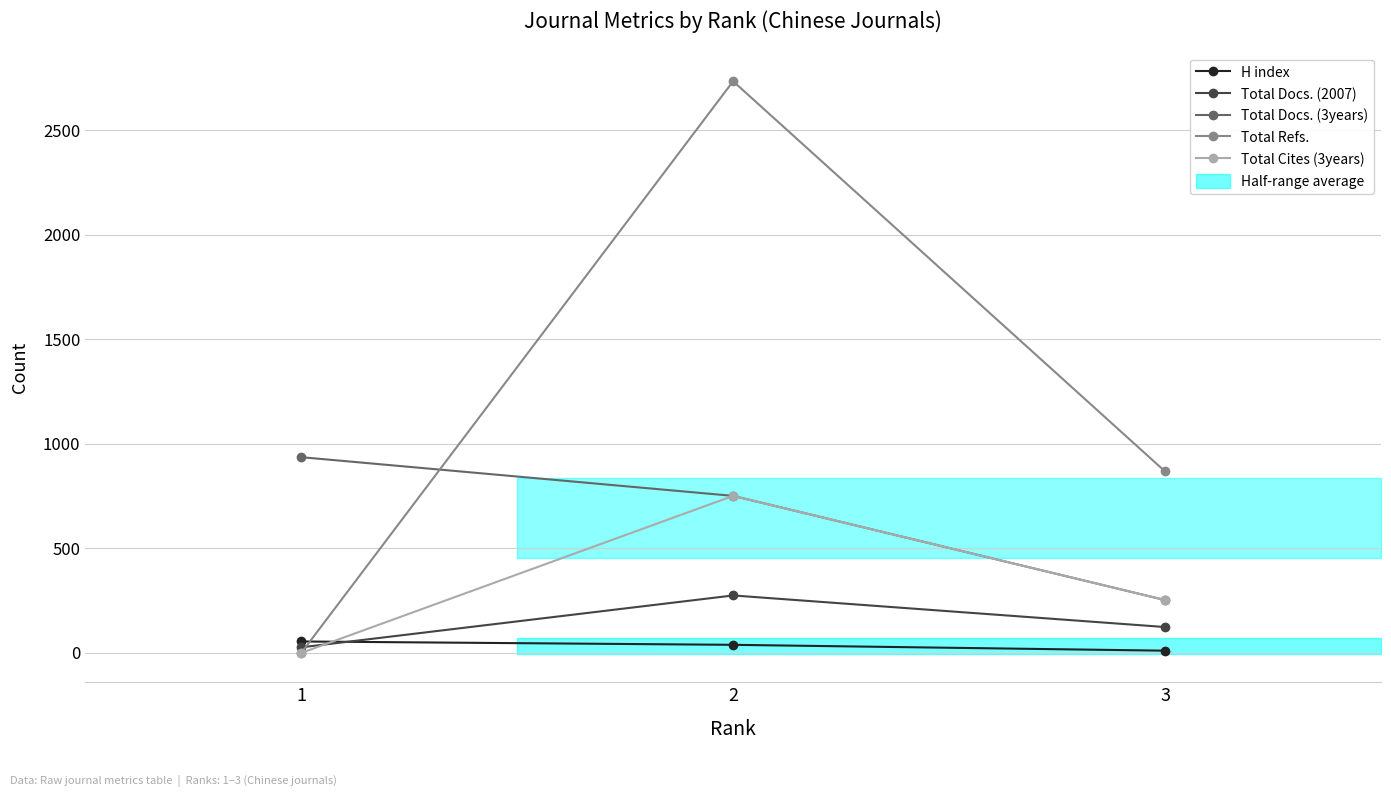

The value of Total Docs. (2007) at 2 is 275. True or false?

True